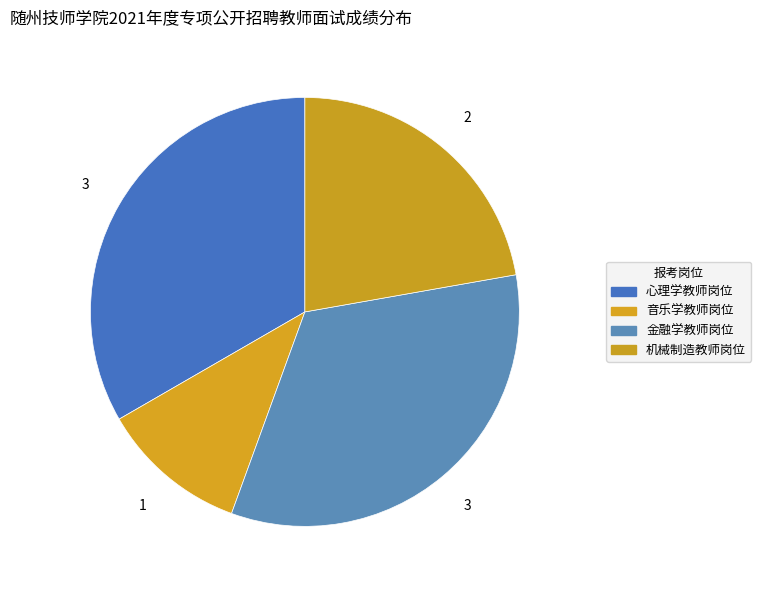

Count the number of slices in the pie.

4